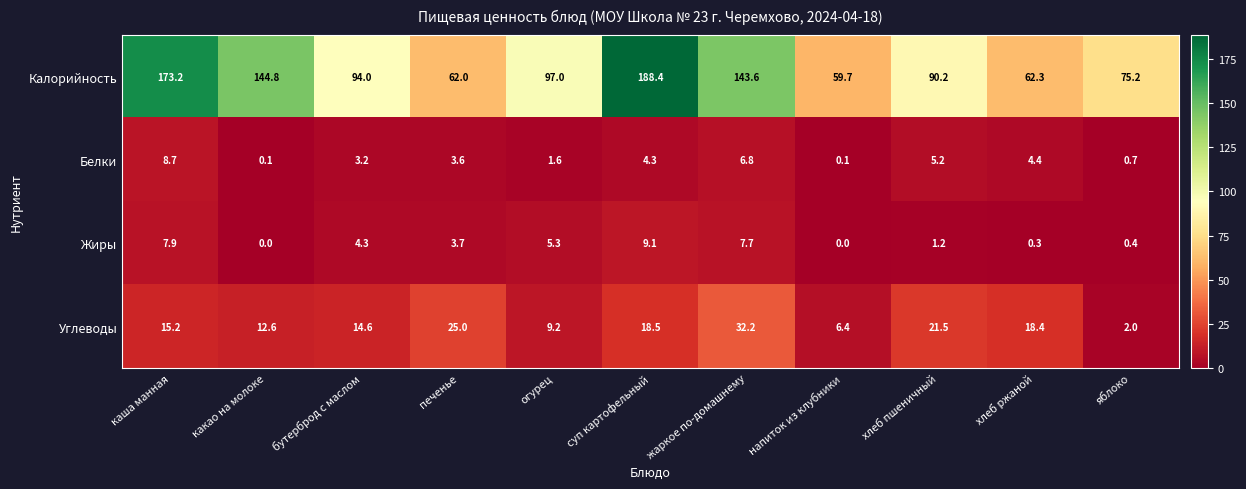

What is the greatest value displayed?

188.4